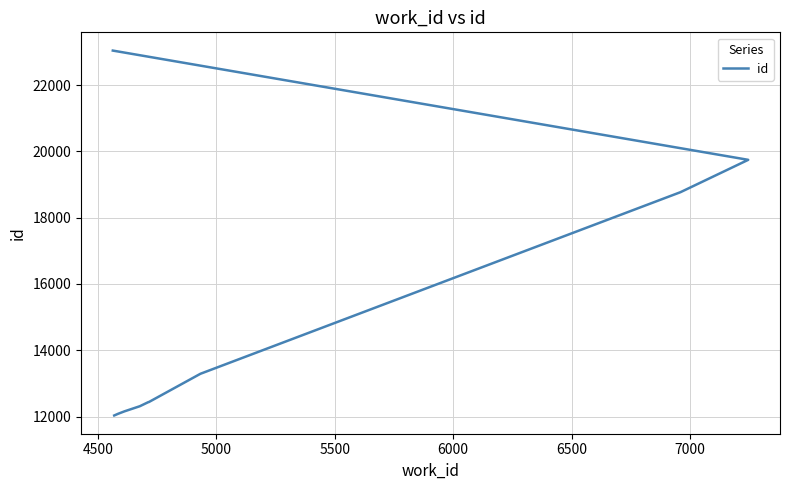

What is the difference between the maximum and second lowest values?

10959